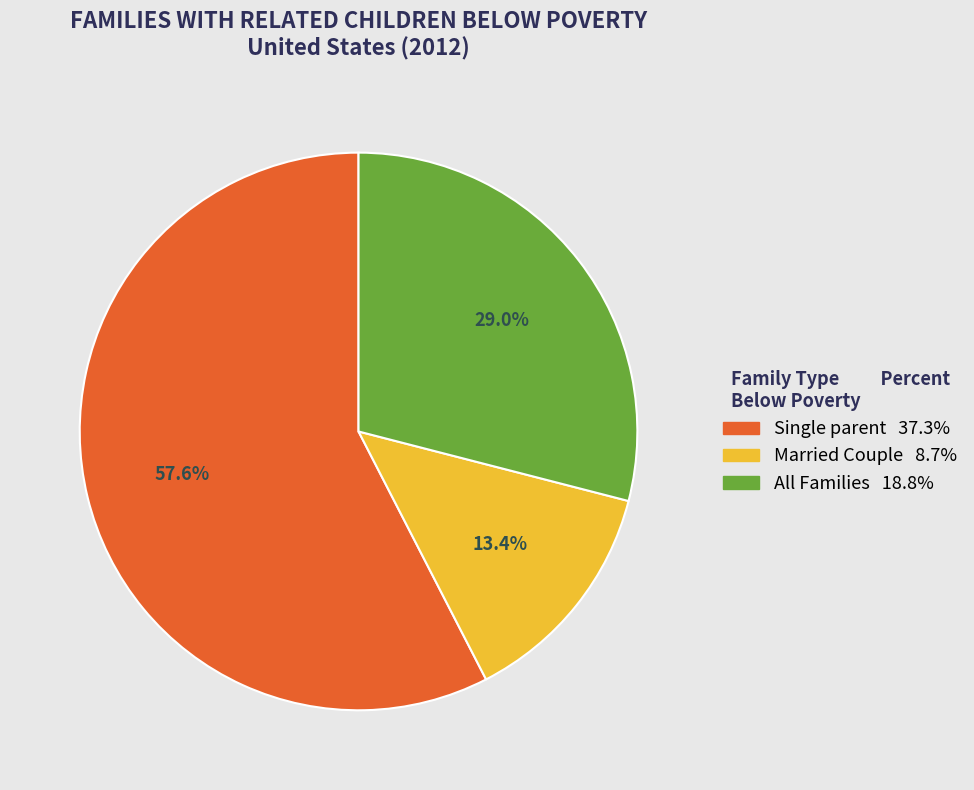

To the nearest percent, what is the combined percentage of Single parent and Married Couple?

71%